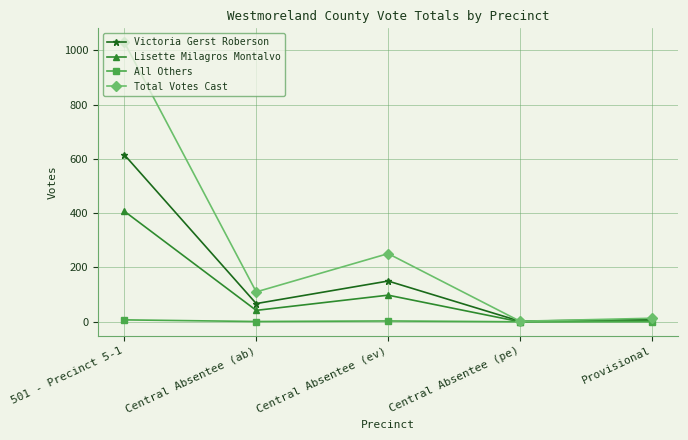

Which category has the highest value across all series?

501 - Precinct 5-1